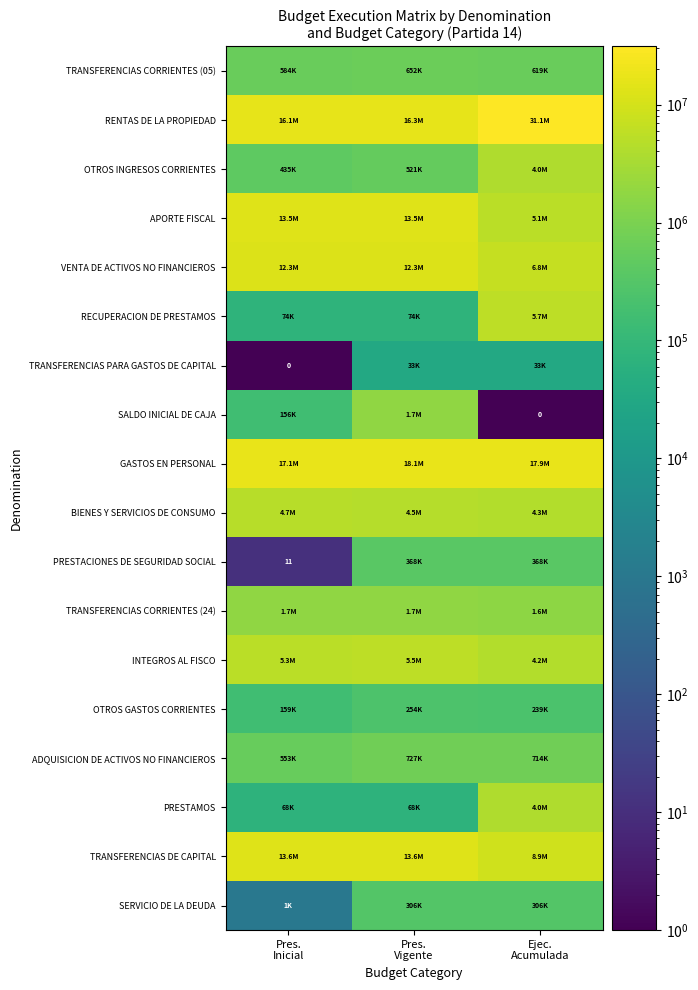

Is it true that RECUPERACION DE PRESTAMOS equals 5676448 at Ejec. Acumulada?

True